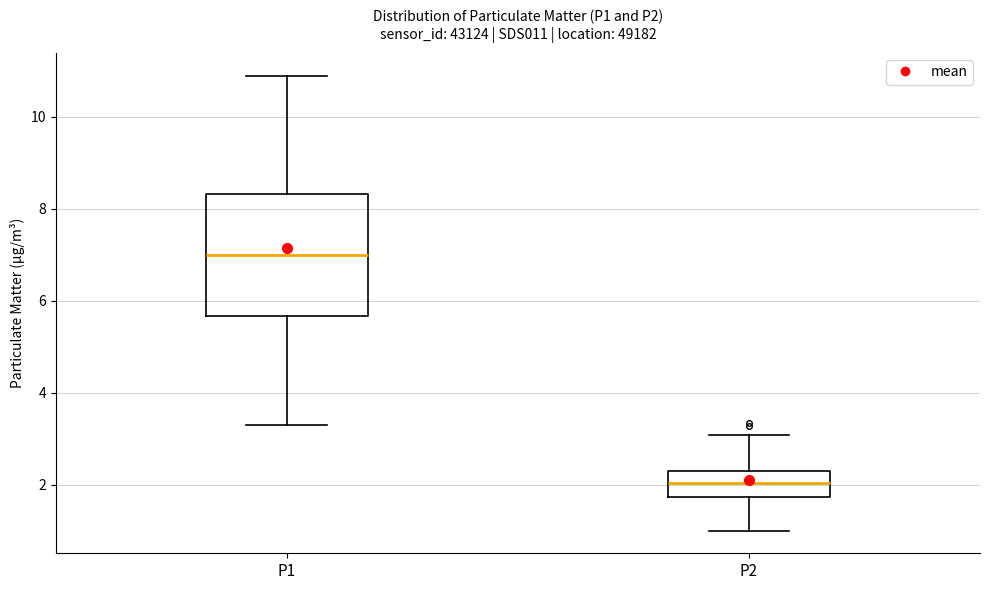

Where does the lower whisker of the box for P2 end on the y-axis? The values are not printed on the chart, so give them approximately, as read against the axis.

1.0